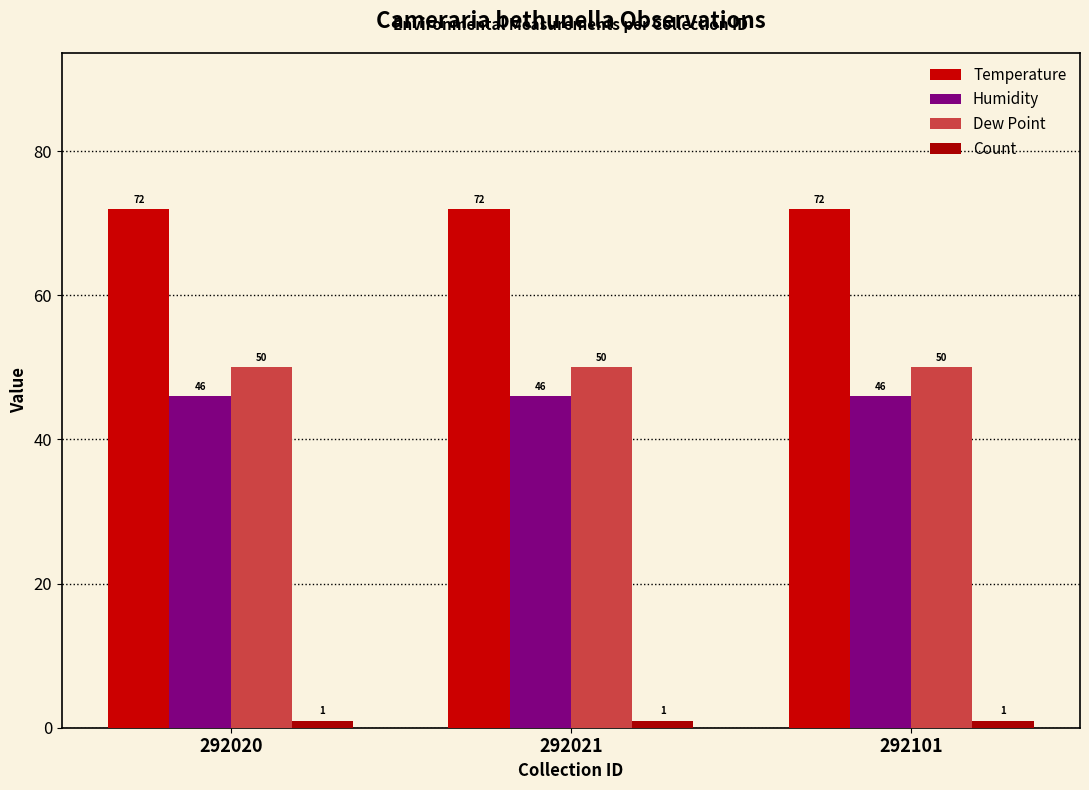

List the series in order of their peak value, lowest first.

Count, Humidity, Dew Point, Temperature